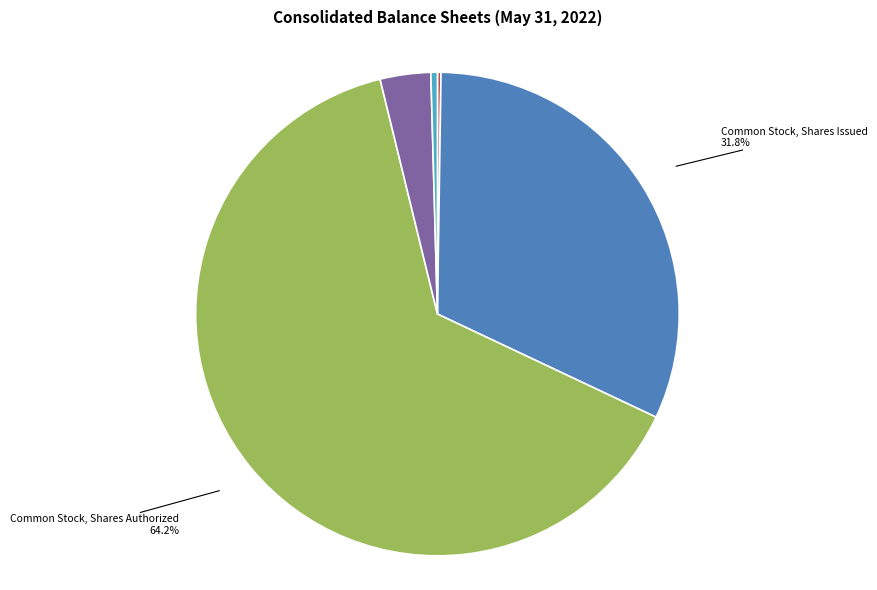

To the nearest percent, what is the difference between the largest and smallest slice percentages?

64%